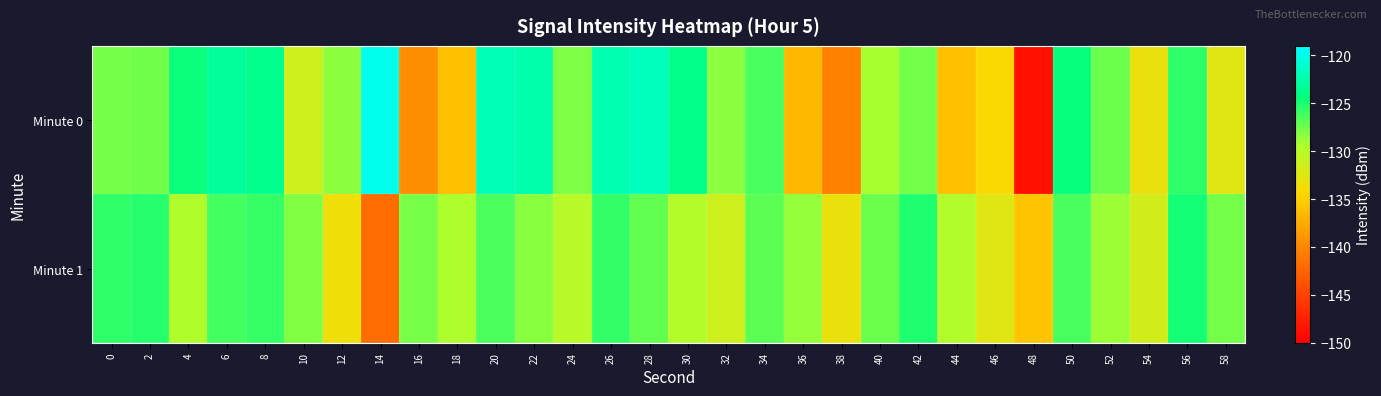

Which series has the largest range (max minus min)?

Minute 0